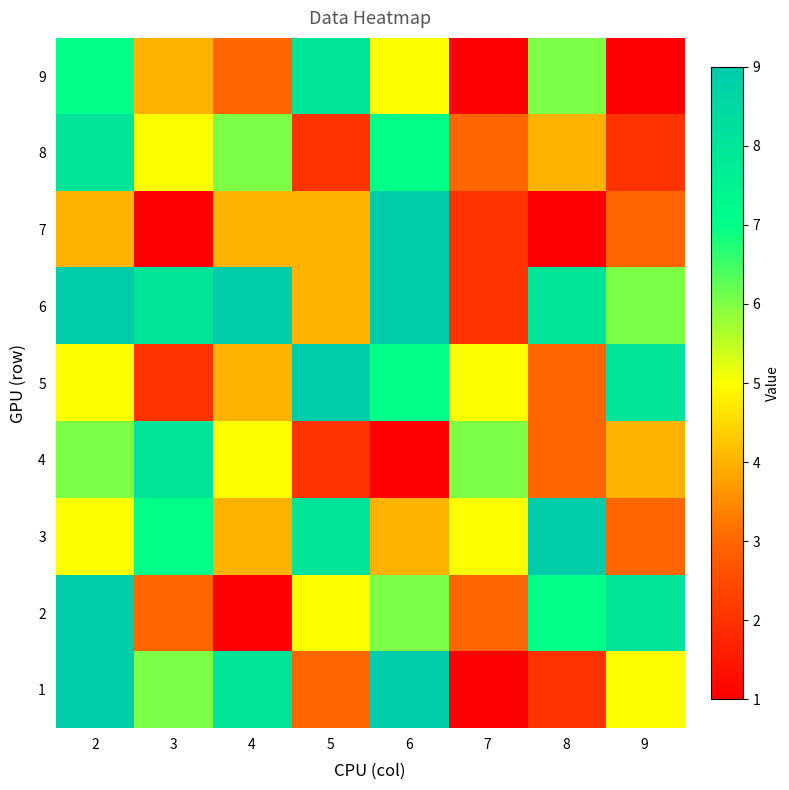

Reading left to right, list all the values displayed in this chart.

1: 2=9	3=6	4=8	5=3	6=9	7=1	8=2	9=5
2: 2=9	3=3	4=1	5=5	6=6	7=3	8=7	9=8
3: 2=5	3=7	4=4	5=8	6=4	7=5	8=9	9=3
4: 2=6	3=8	4=5	5=2	6=1	7=6	8=3	9=4
5: 2=5	3=2	4=4	5=9	6=7	7=5	8=3	9=8
6: 2=9	3=8	4=9	5=4	6=9	7=2	8=8	9=6
7: 2=4	3=1	4=4	5=4	6=9	7=2	8=1	9=3
8: 2=8	3=5	4=6	5=2	6=7	7=3	8=4	9=2
9: 2=7	3=4	4=3	5=8	6=5	7=1	8=6	9=1